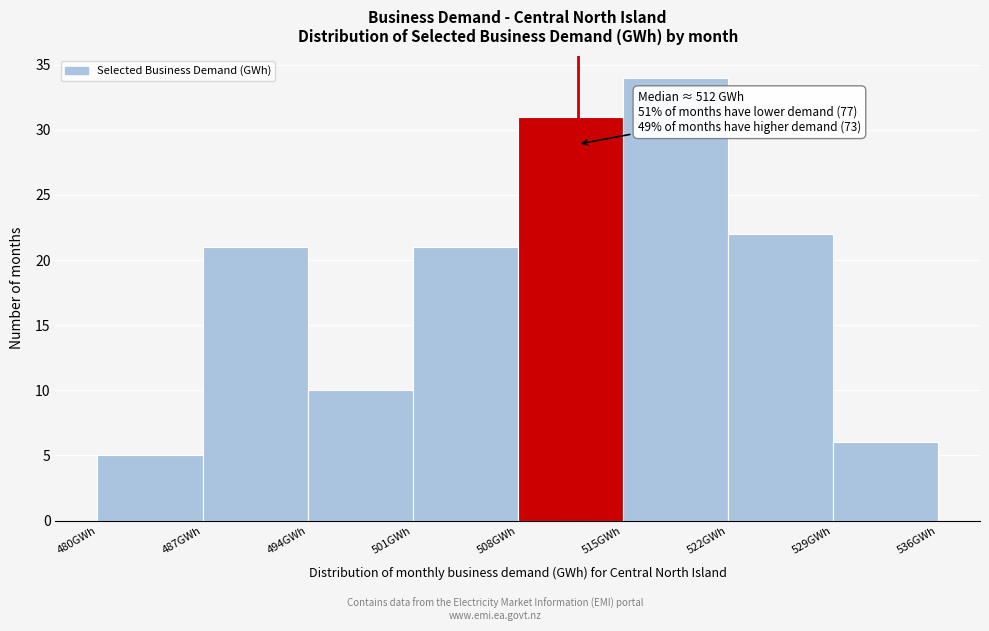

Which range on the x-axis has the tallest bar?

515 to 522